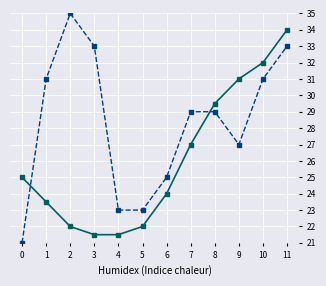

At which category is the sum across all series the highest?

11